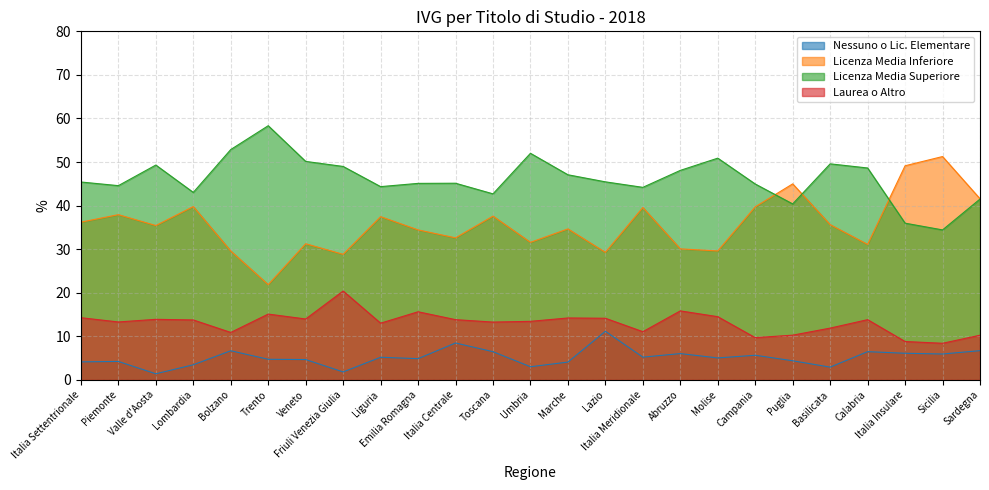

At which category is the sum across all series the highest?

Piemonte